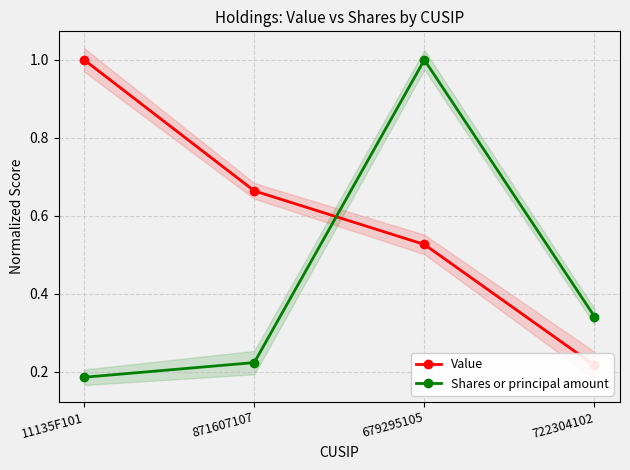

Reading left to right, list all the values displayed in this chart.

Value: 1.0	0.7	0.5	0.2
Shares or principal amount: 0.2	0.2	1.0	0.3